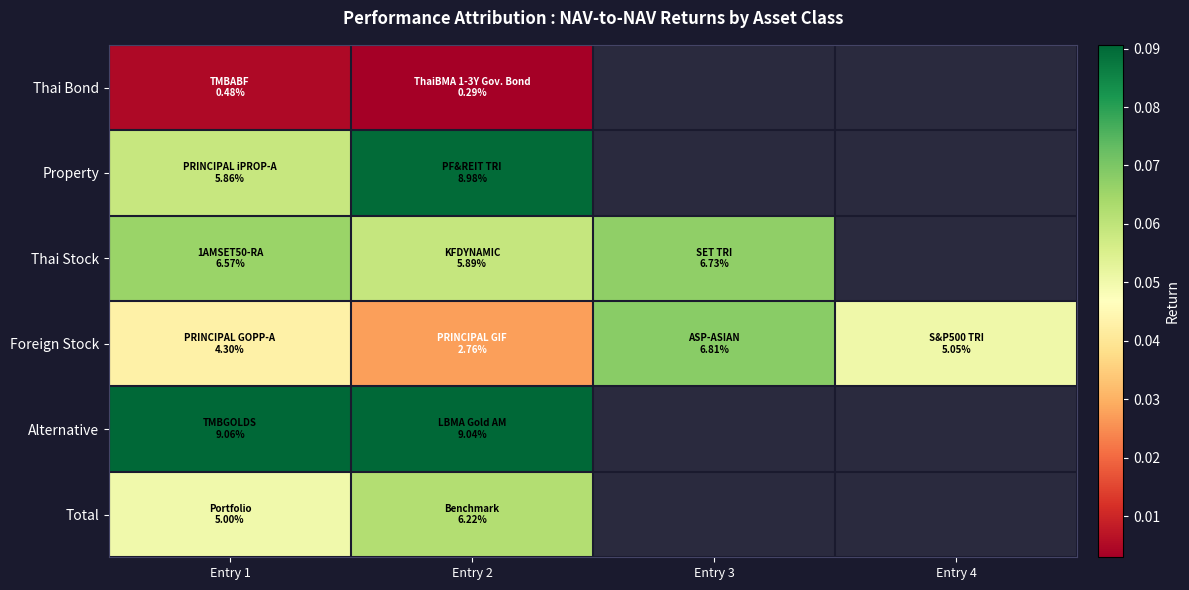

The value of Thai Stock at Entry 1 is 0.0. True or false?

False